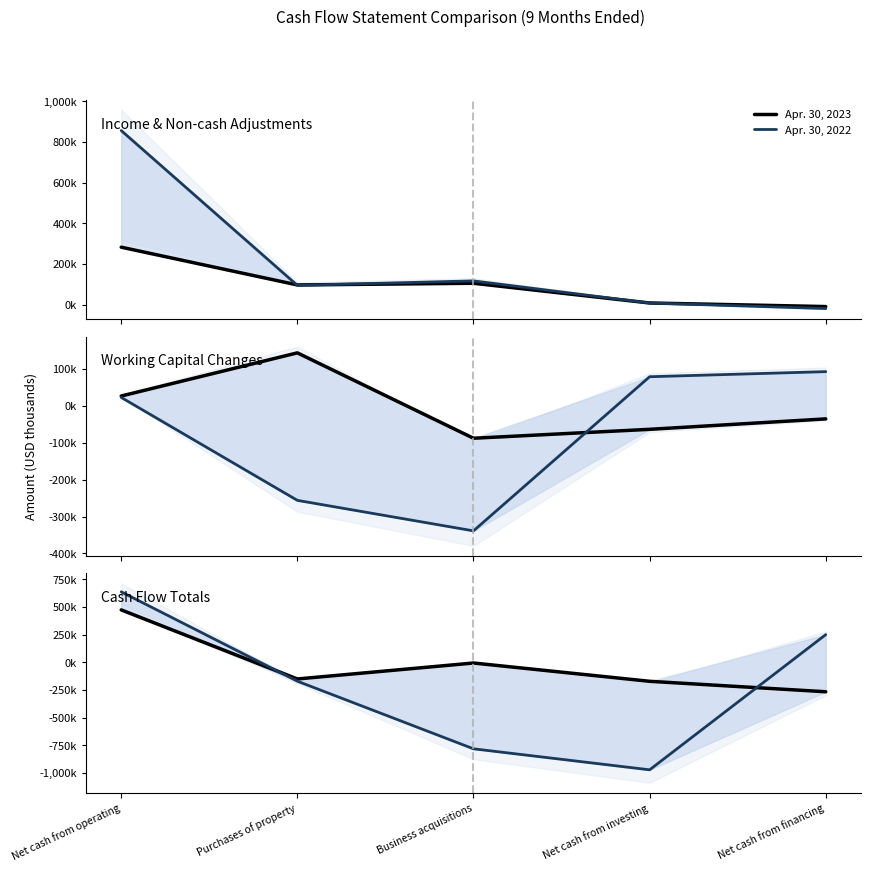

What value does the Apr. 30, 2022 series have at Purchases of property, to the nearest 100?

-170700